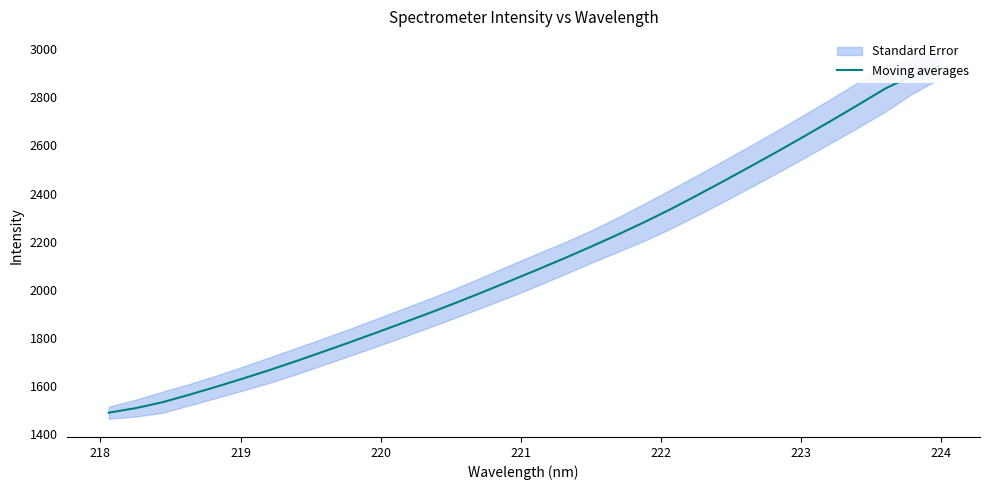

How many data points are above 2083?

16